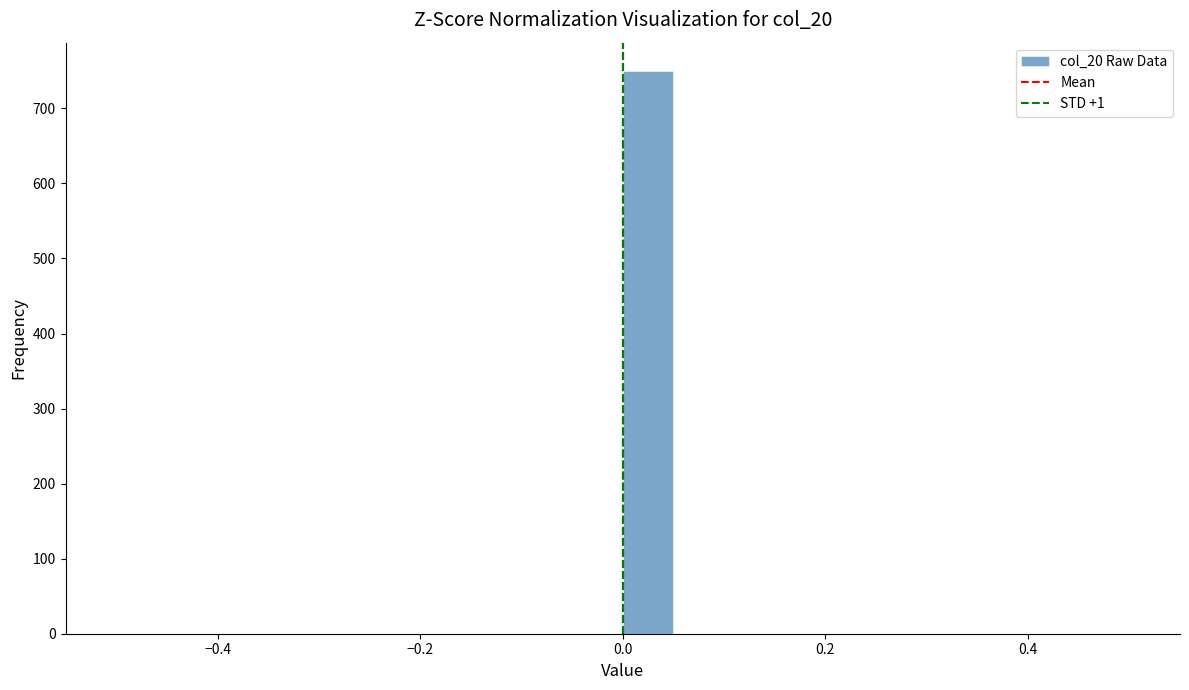

Around what value on the x-axis is the tallest bar? Give the approximate position of its centre, as read against the axis.

0.02